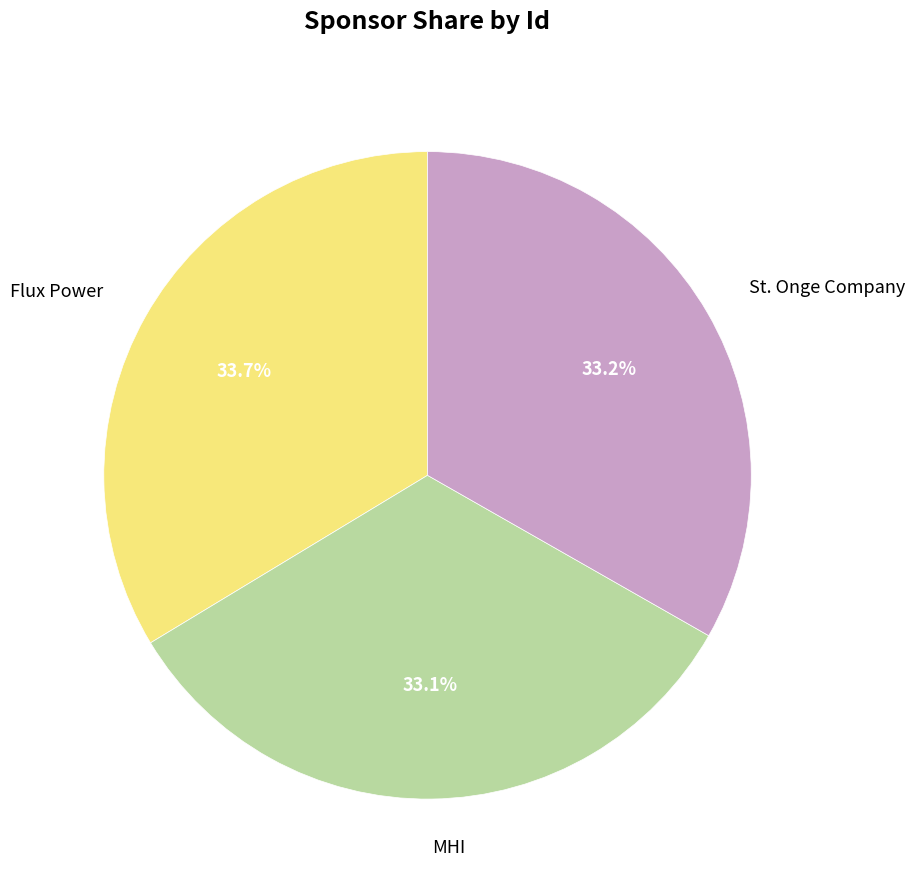

Combined, do St. Onge Company and MHI account for over 50%?

Yes